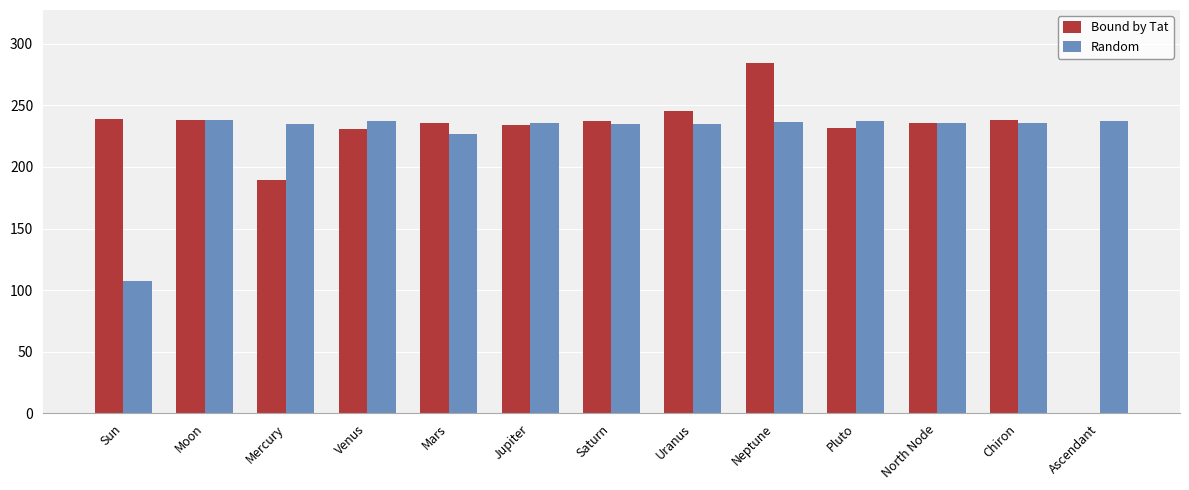

What is the spread (max minus min) of values at Uranus?

9.9